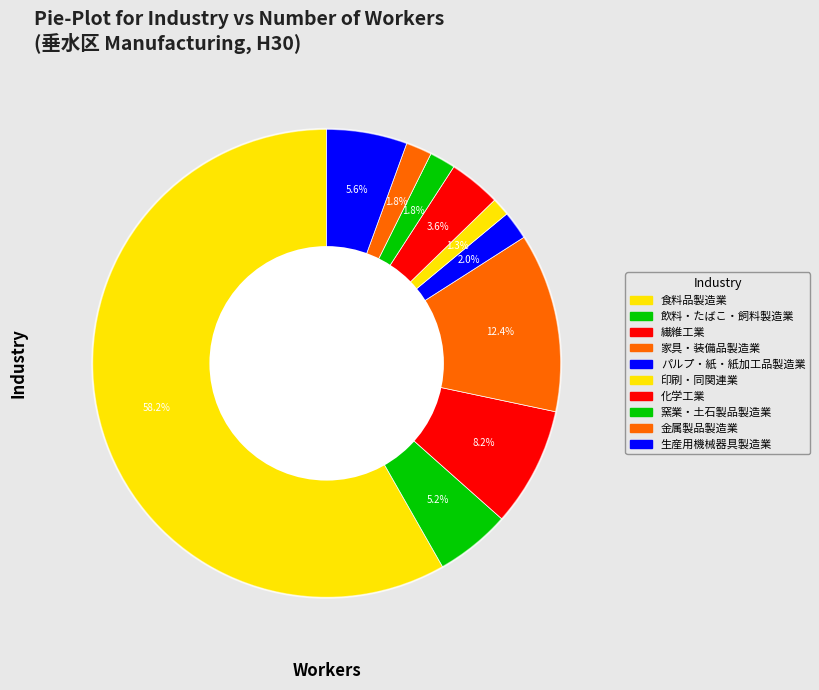

To the nearest percent, what percentage of the pie is 食料品製造業?

58%